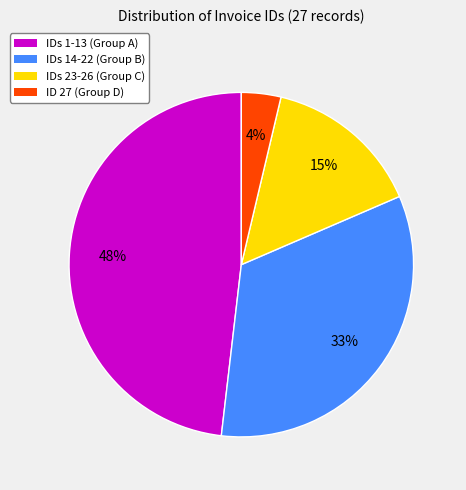

Which slice is the smallest?

ID 27 (Group D)